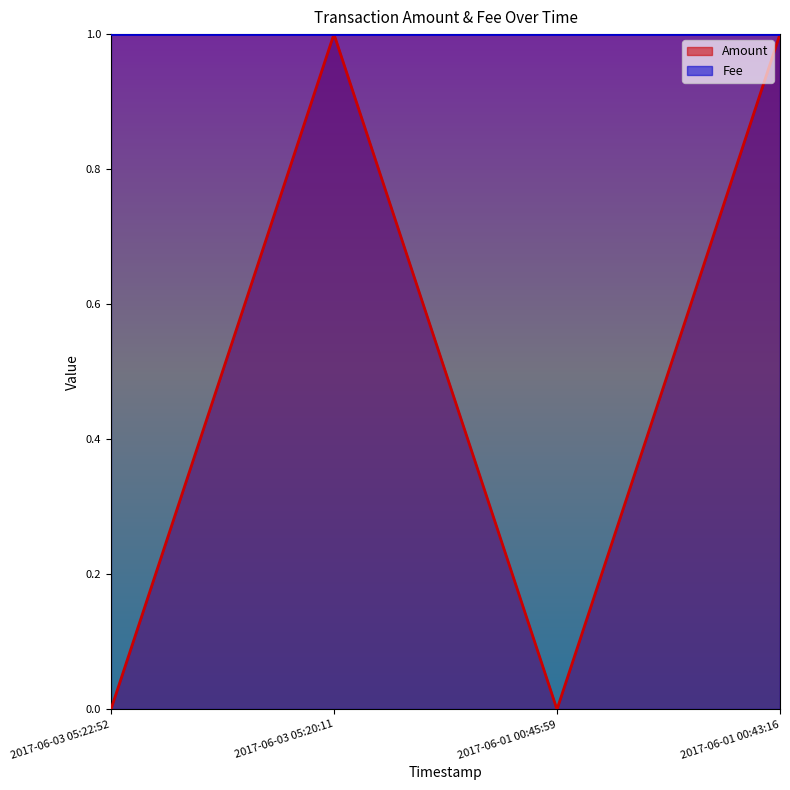

How many values in the Amount series are below 1?

2